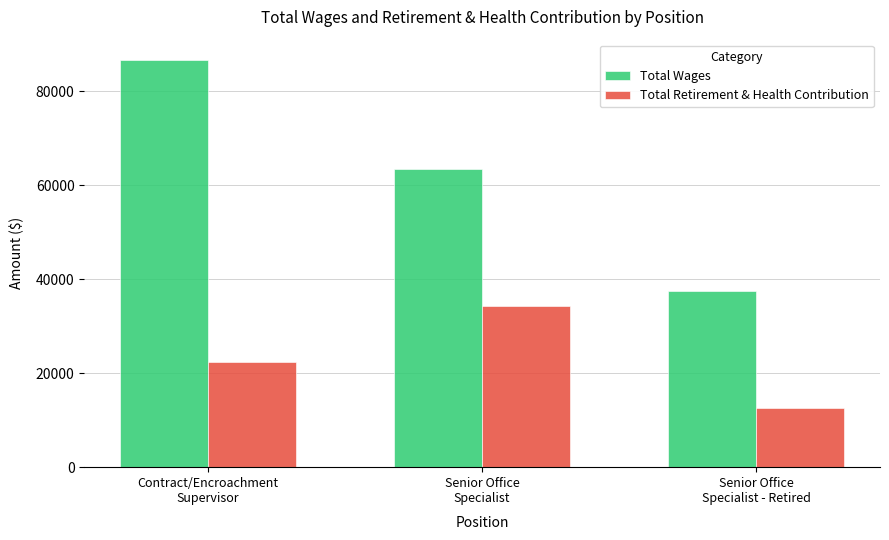

What is the spread (max minus min) of values at Contract/Encroachment
Supervisor?

64288